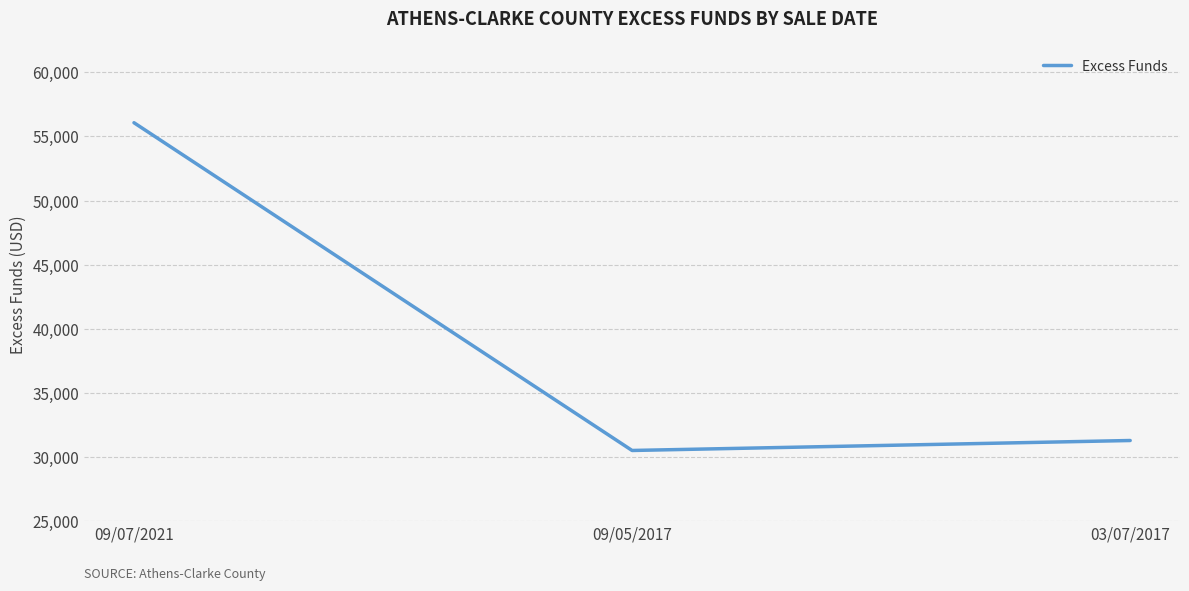

Reading right to left, list all the values displayed in this chart.

31284.9	30507.4	56073.5